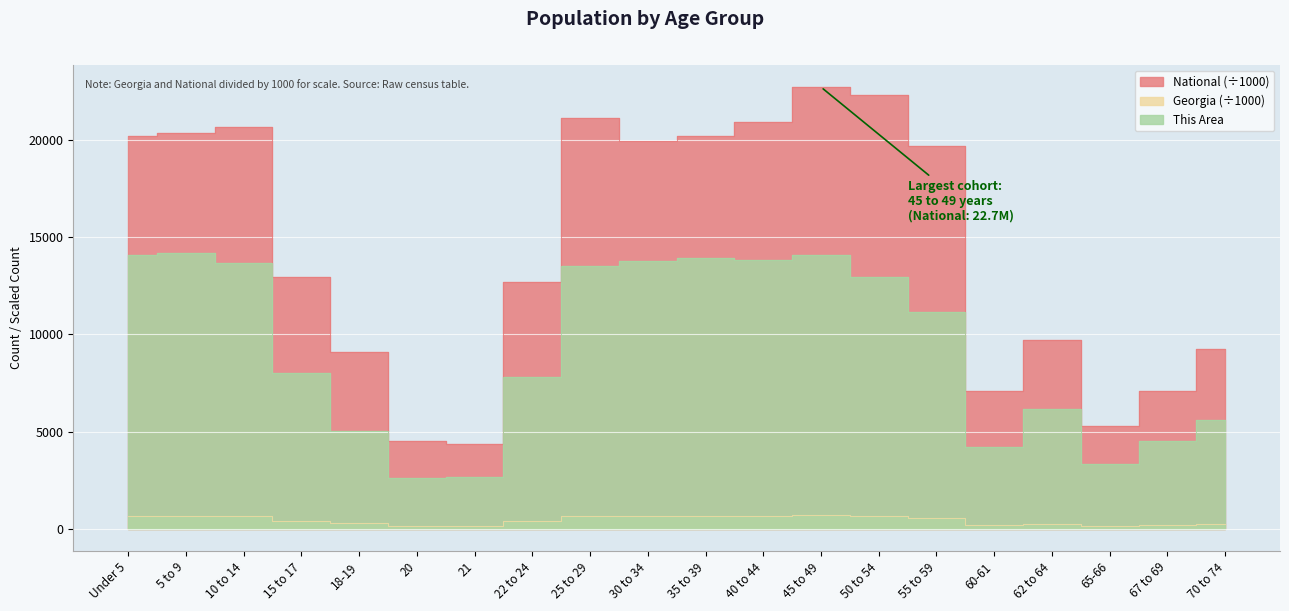

What is the highest value of the Georgia series?

722.7